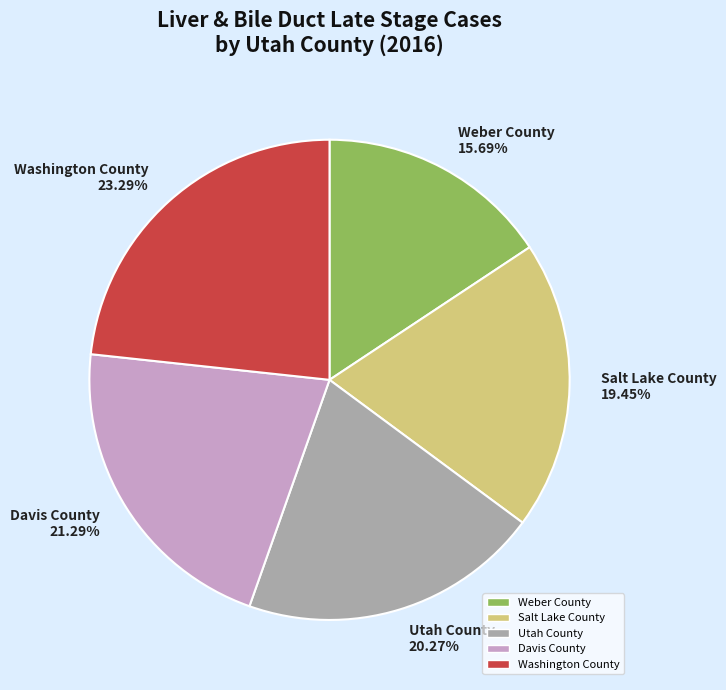

Combined, do Washington County and Utah County account for over 50%?

No